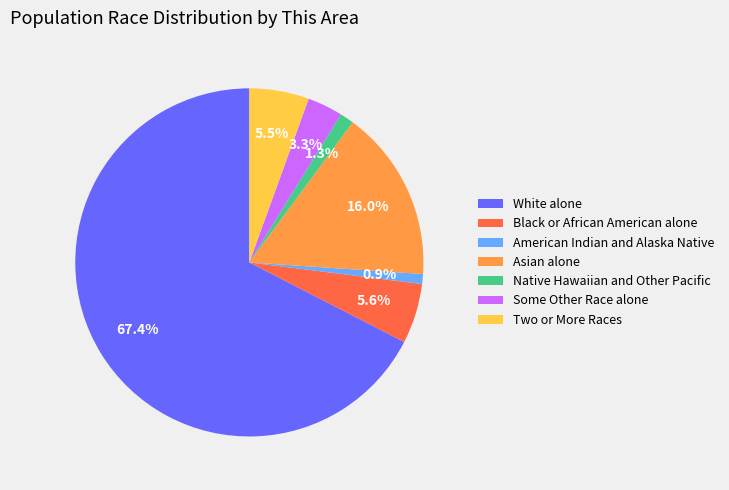

What percentage is the American Indian and Alaska Native slice, to the nearest percent?

1%